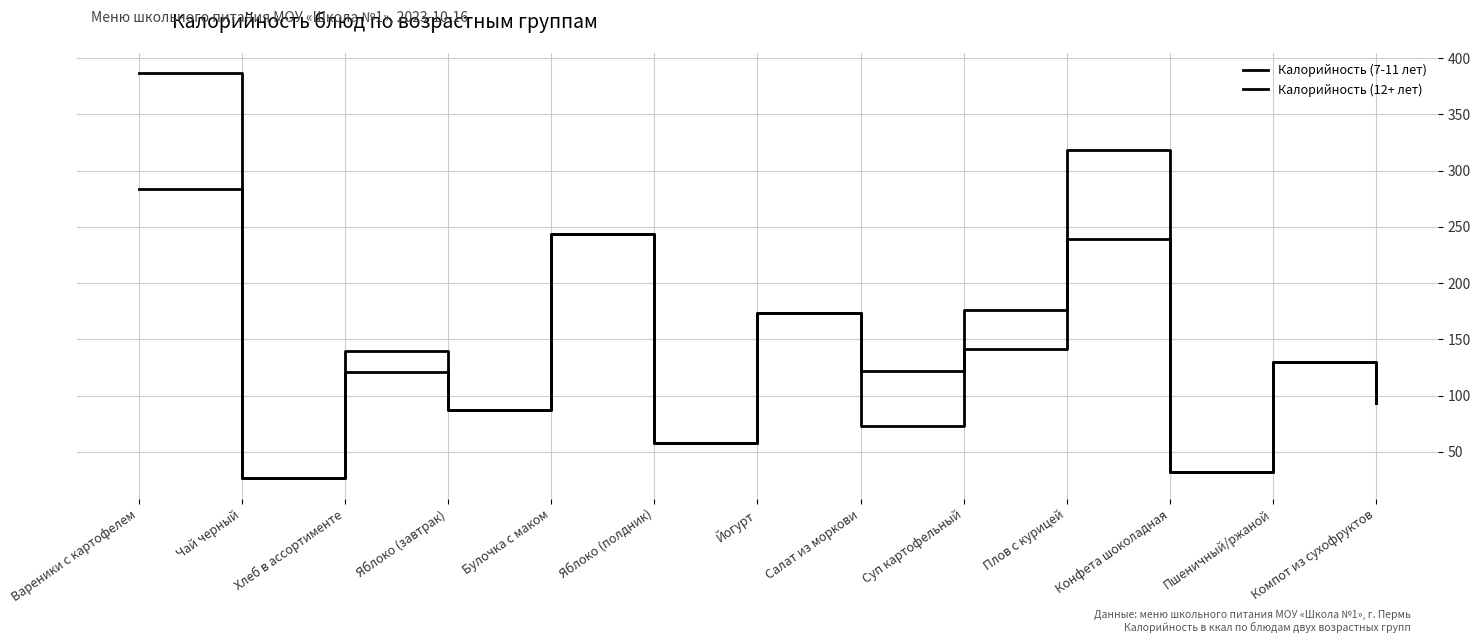

Rank the series by their maximum value, from lowest to highest.

Калорийность (7-11 лет), Калорийность (12+ лет)